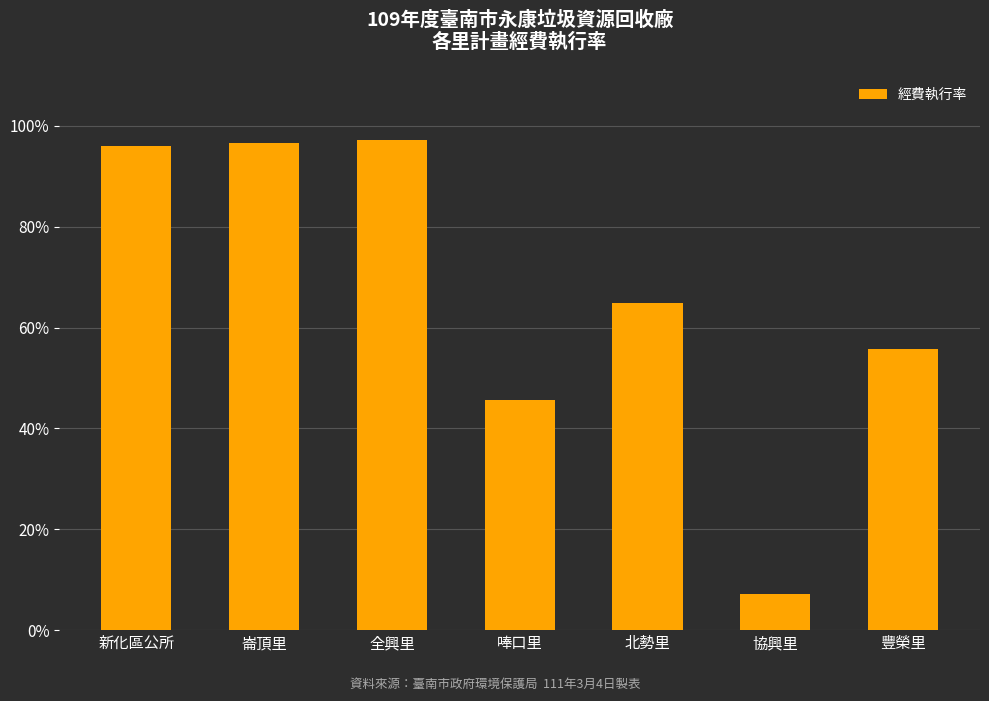

List the labels in order of value, largest first.

全興里, 崙頂里, 新化區公所, 北勢里, 豐榮里, 唪口里, 協興里